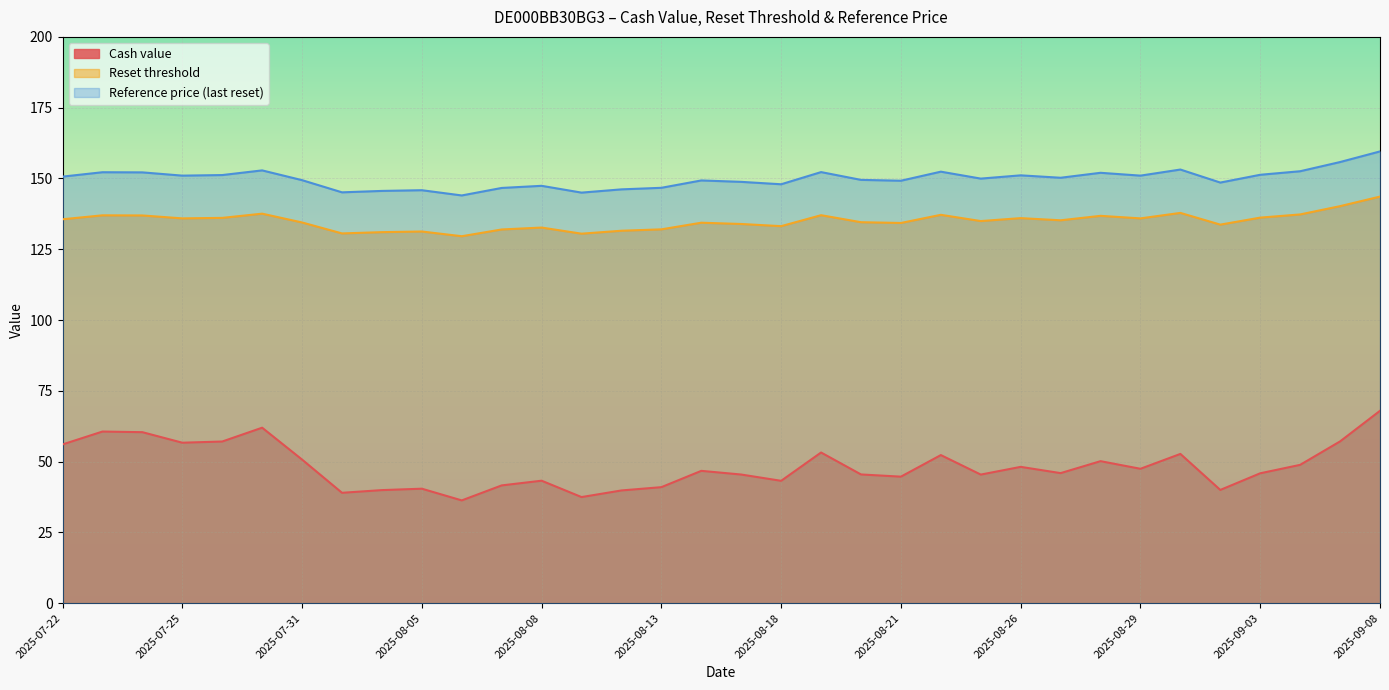

Rank the series at 2025-07-22 from lowest to highest value.

Cash value, Reset threshold, Reference price (last reset)